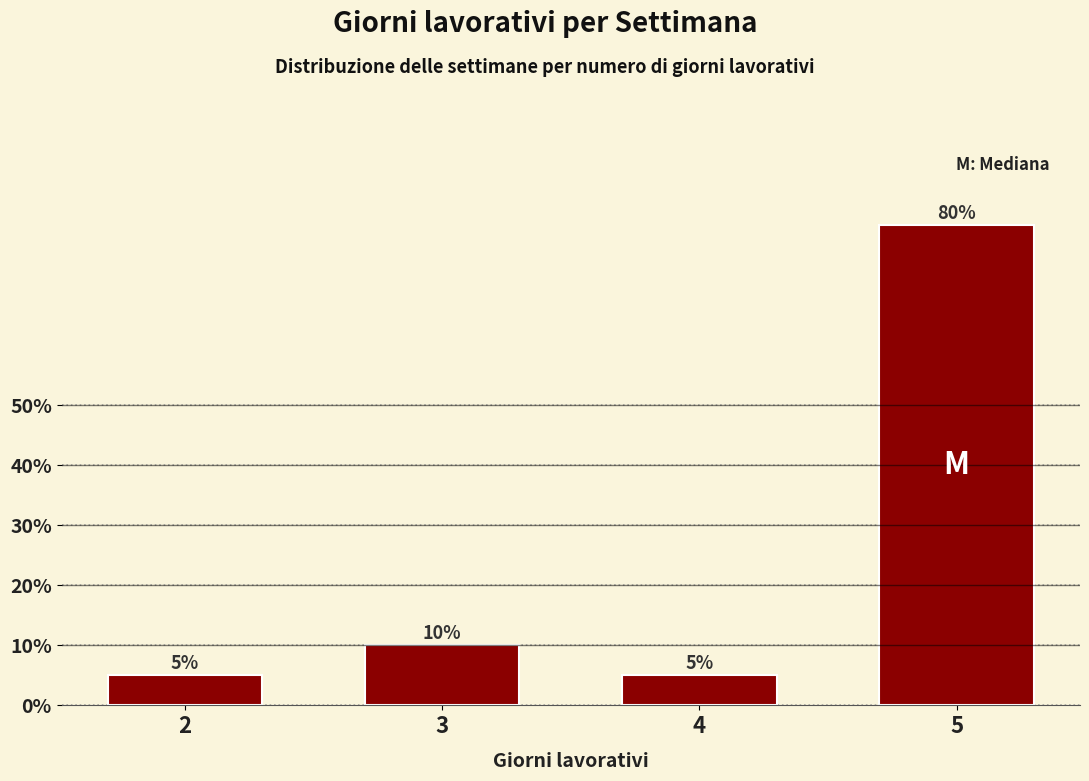

Reading right to left, extract all data points from this chart.

5=80	4=5	3=10	2=5